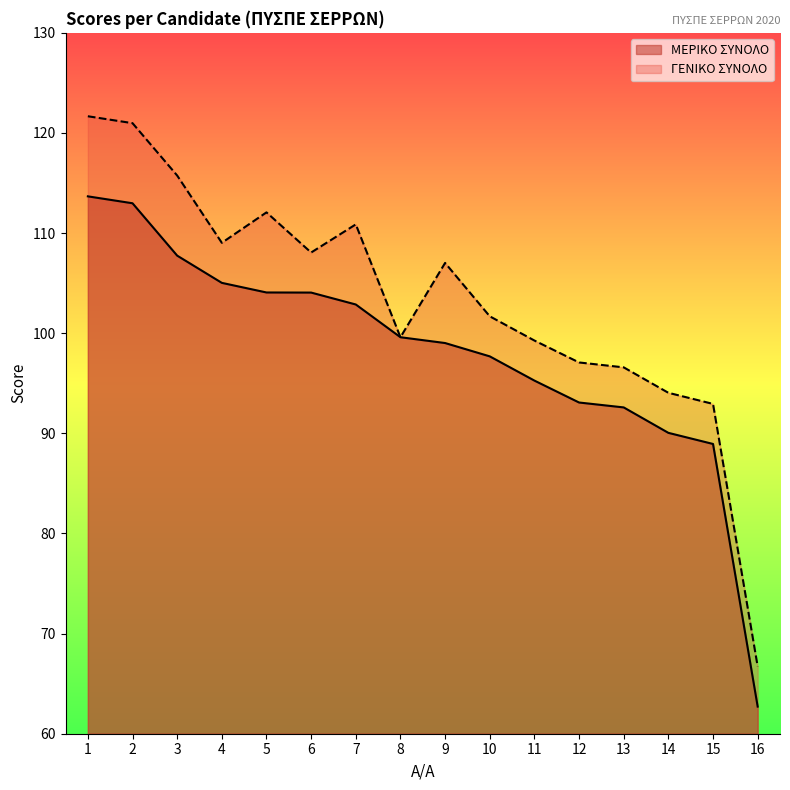

Reading left to right, list all the values displayed in this chart.

ΜΕΡΙΚΟ ΣΥΝΟΛΟ: 1=113.7	2=113.0	3=107.8	4=105.0	5=104.1	6=104.1	7=102.9	8=99.6	9=99.0	10=97.7	11=95.3	12=93.1	13=92.6	14=90.0	15=88.9	16=62.7
ΓΕΝΙΚΟ ΣΥΝΟΛΟ: 1=121.7	2=121.0	3=115.8	4=109.0	5=112.1	6=108.1	7=110.9	8=99.6	9=107.0	10=101.7	11=99.3	12=97.1	13=96.6	14=94.0	15=92.9	16=66.7